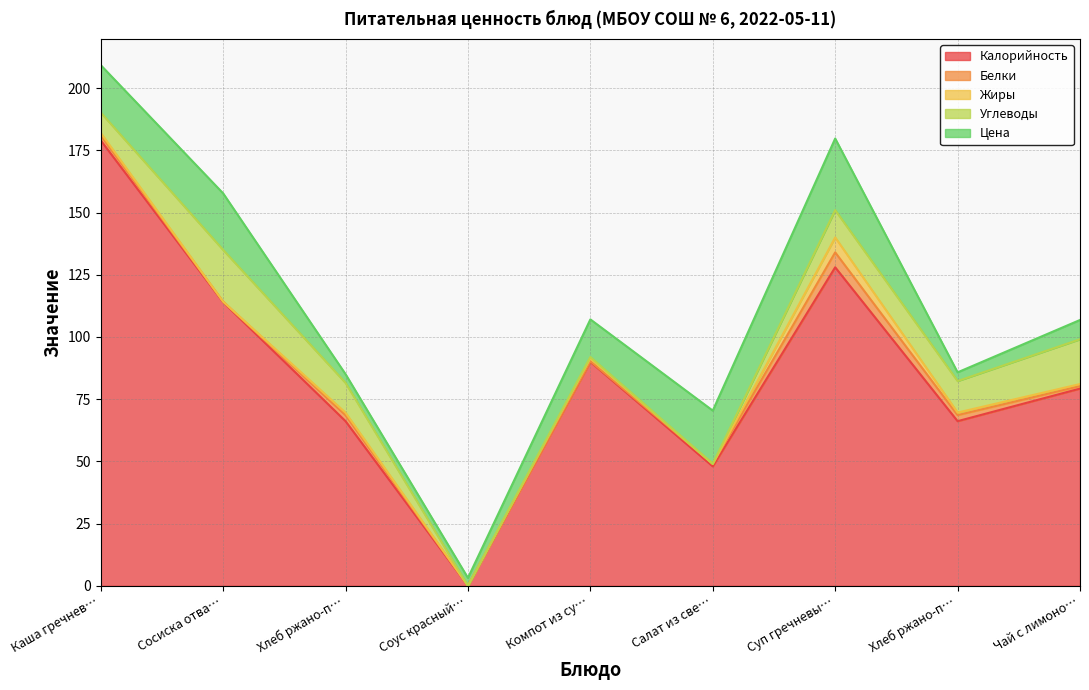

Which series has the largest total across all categories?

Калорийность